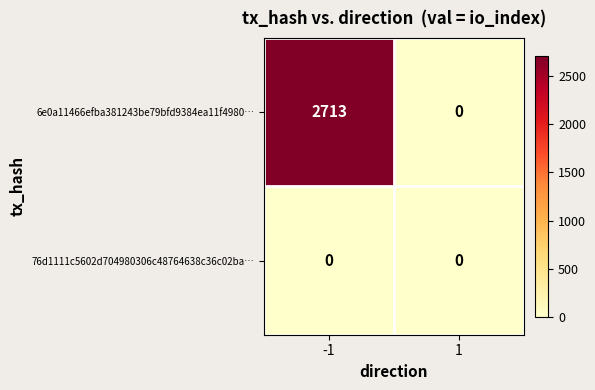

Reading left to right, what are all the values shown in this chart?

6e0a11466efba381243be79bfd9384ea11f4980…: 2713	0
76d1111c5602d704980306c48764638c36c02ba…: 0	0